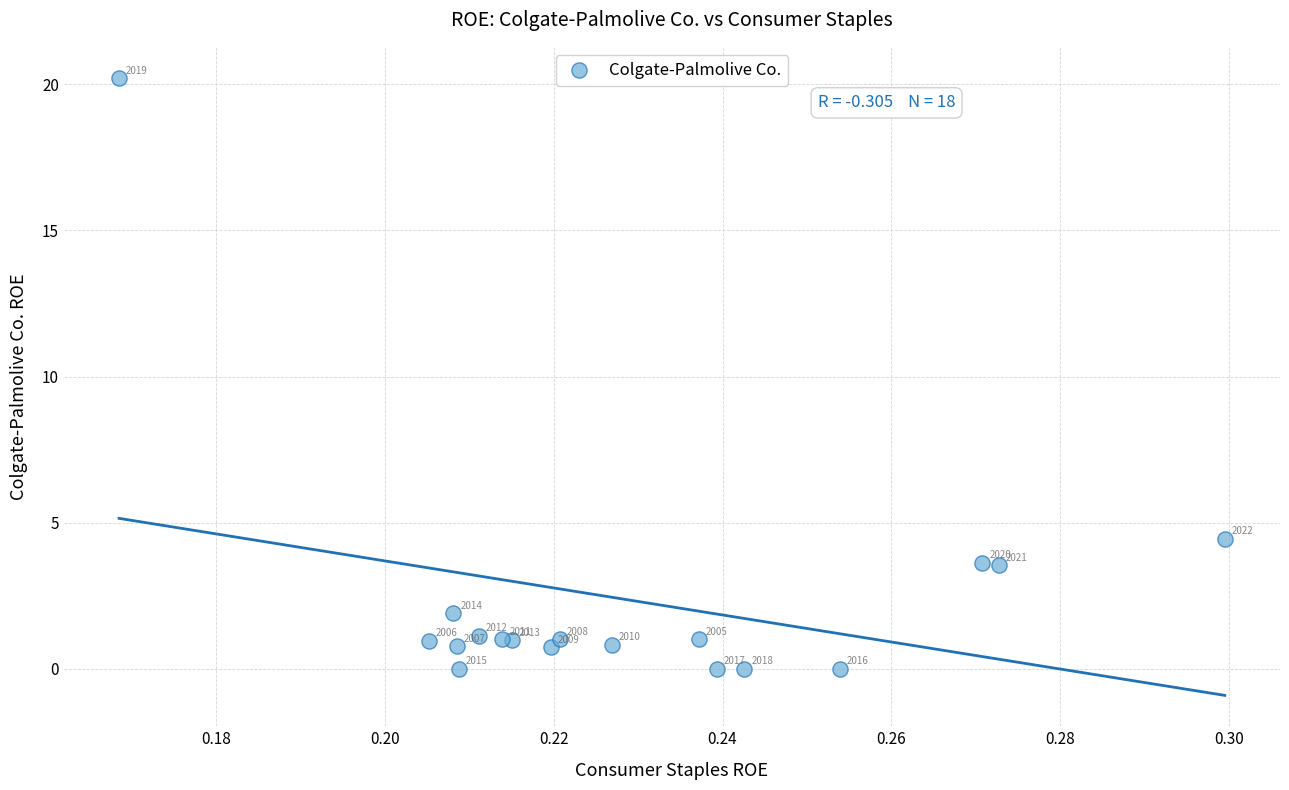

What Y value in the scatter plot is closest to 10?

4.5